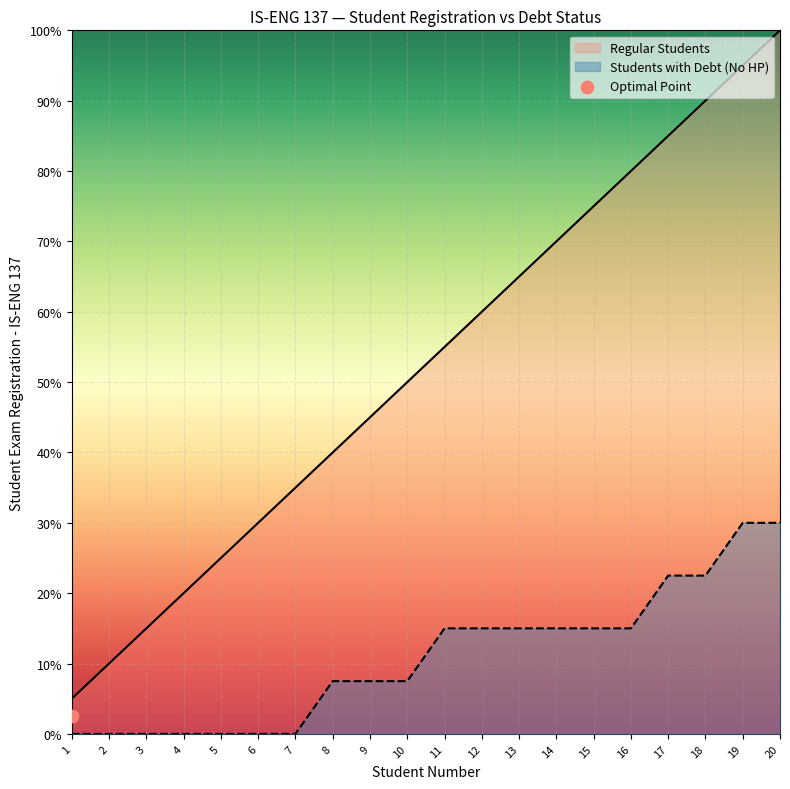

What is the change in value from 5 to 12?

+35.0